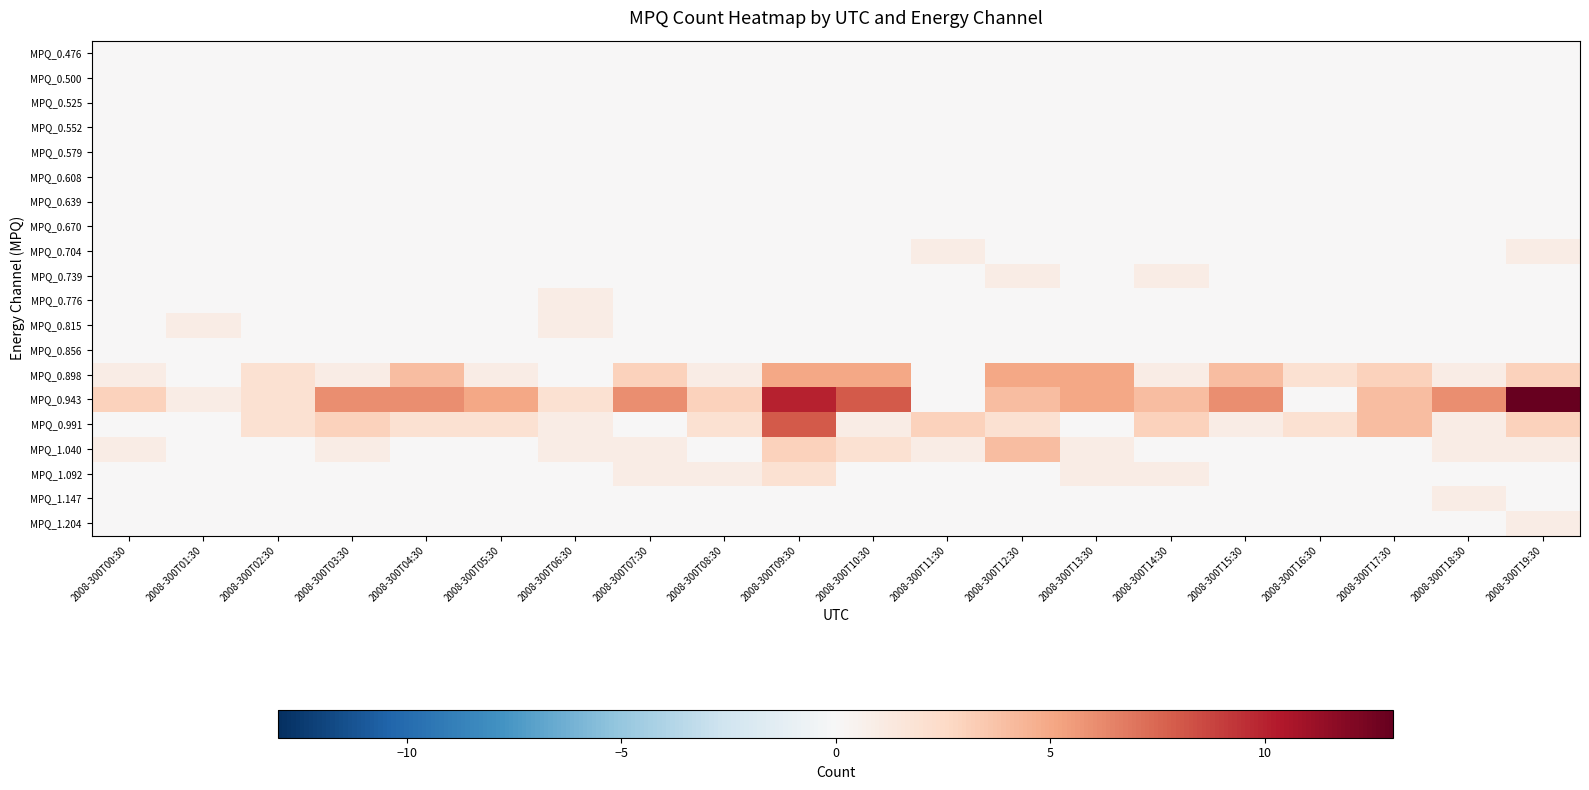

What is the total value across all series at 2008-300T06:30?

6